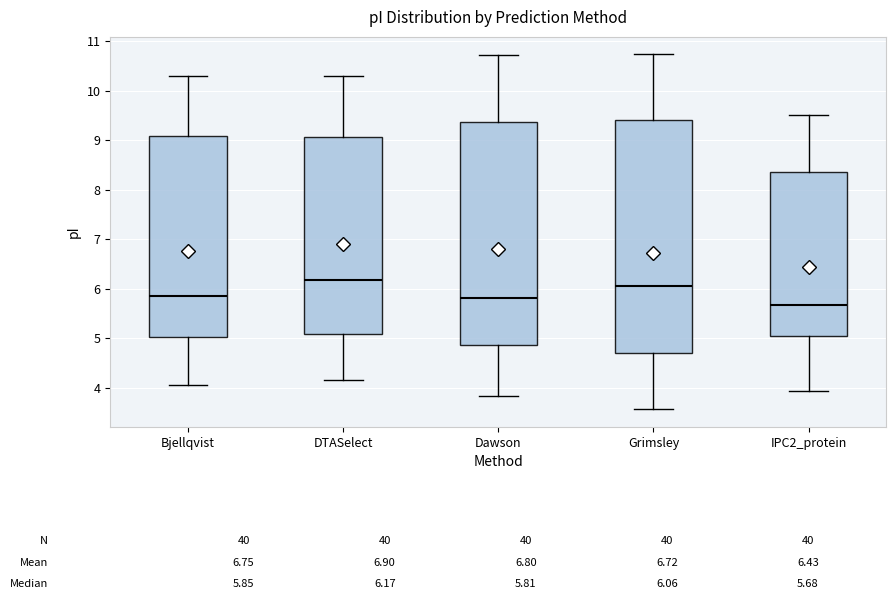

Which box's median line is the lowest?

IPC2_protein